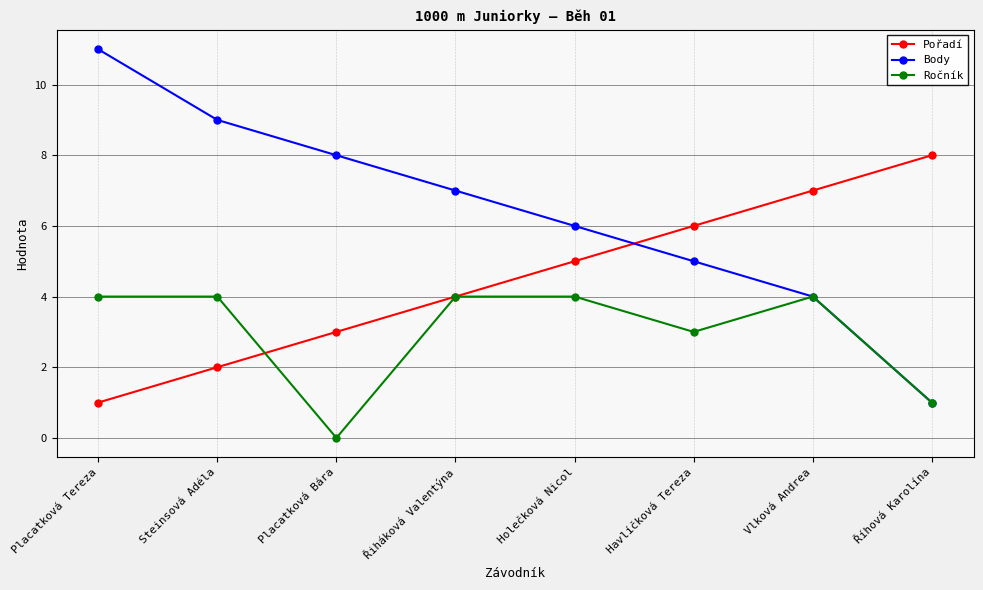

What is the total value across all series at Vlková Andrea?

15